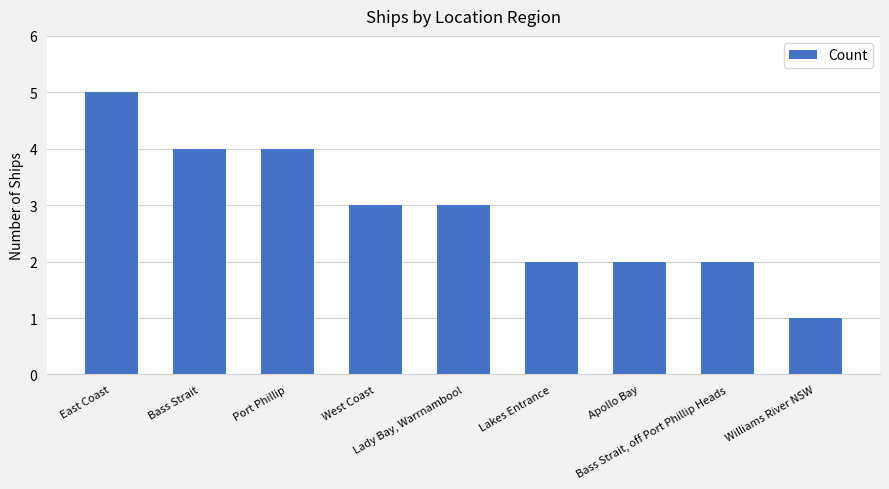

How many data points does each series have?

9